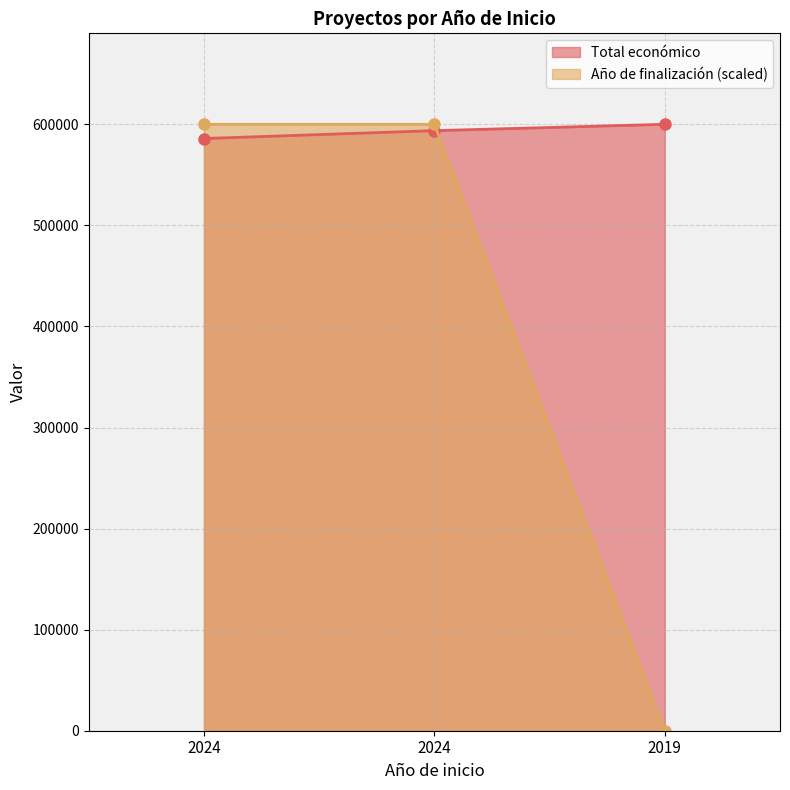

Where does the Total económico series first go above 593715?

2019